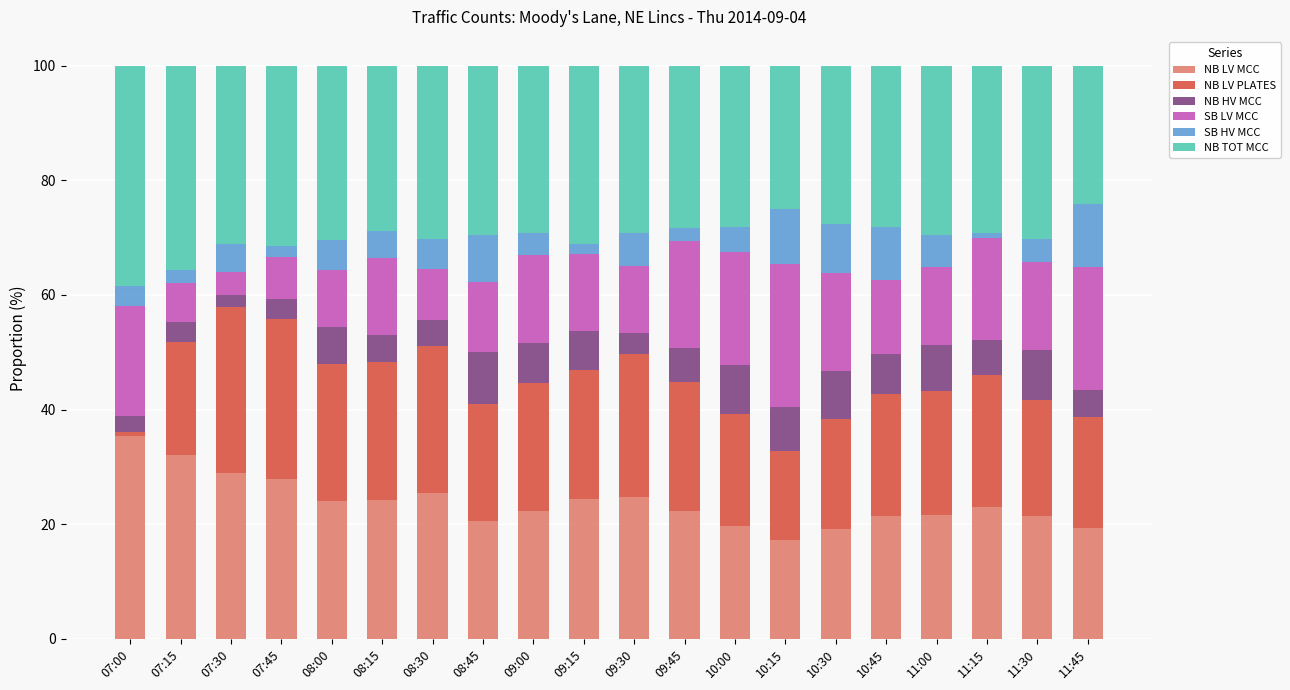

What is the sum of all NB LV MCC values?

475.3